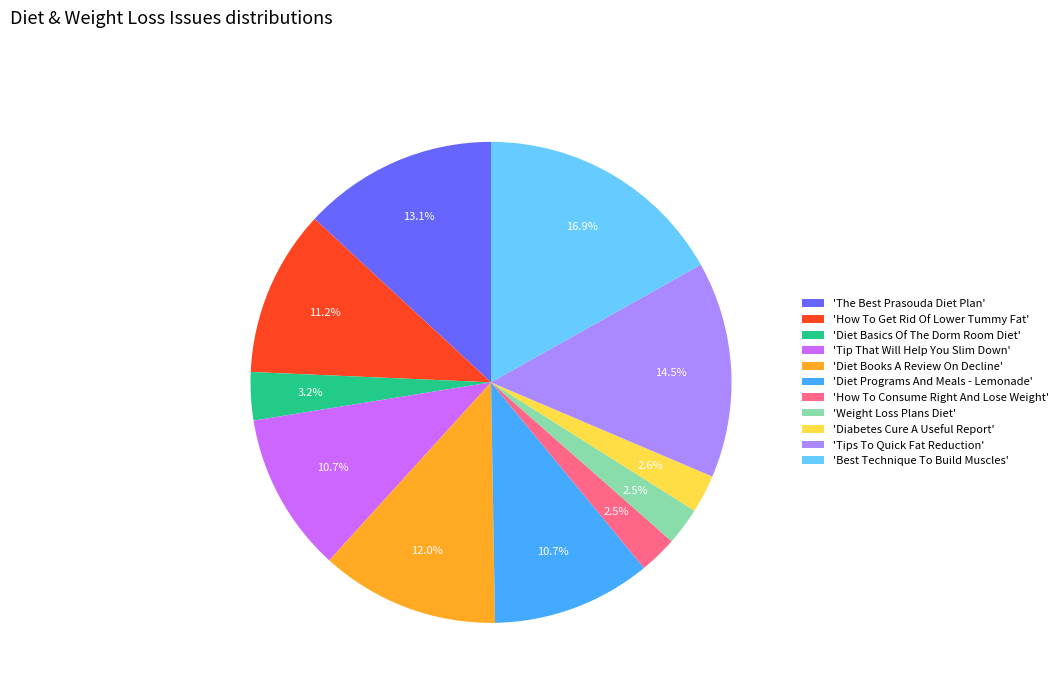

Does any single category account for the majority?

No